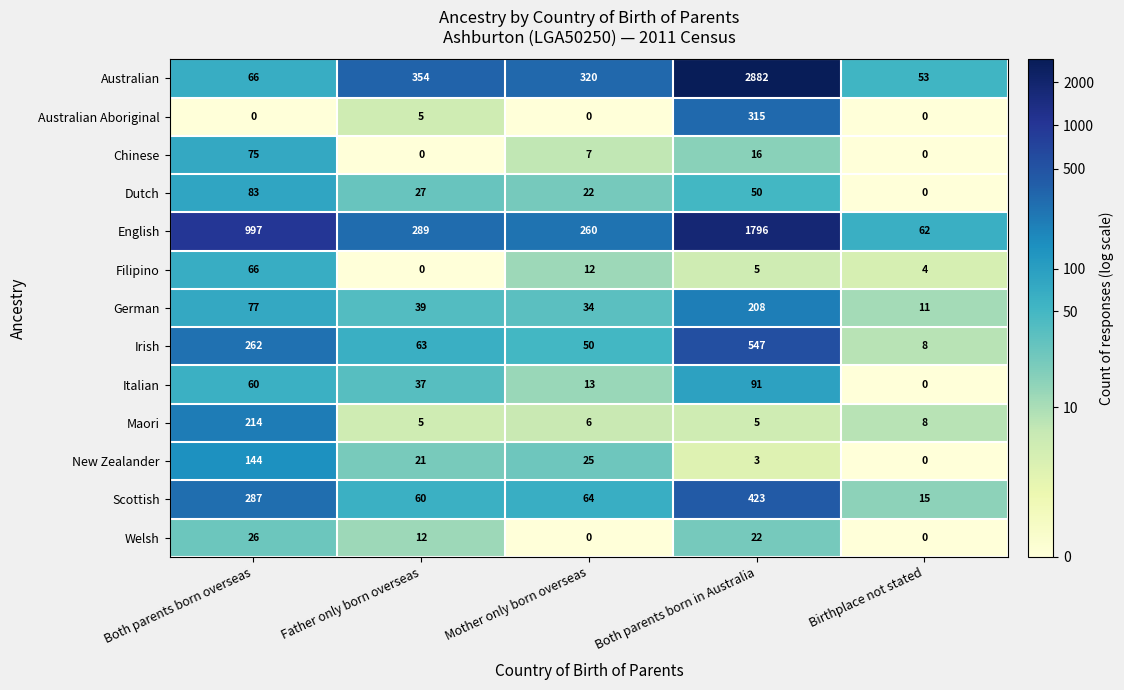

List the series in order of their peak value, highest first.

Australian, English, Irish, Scottish, Australian Aboriginal, Maori, German, New Zealander, Italian, Dutch, Chinese, Filipino, Welsh